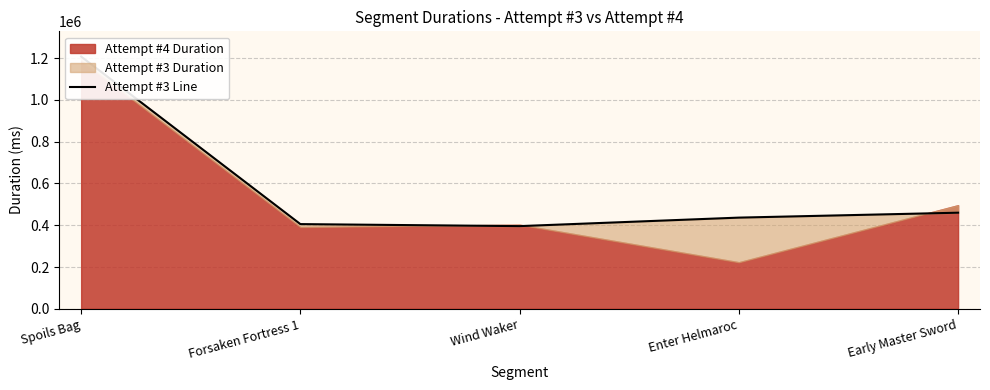

Reading right to left, extract all data points from this chart.

460031	436510	395774	405454	1207628